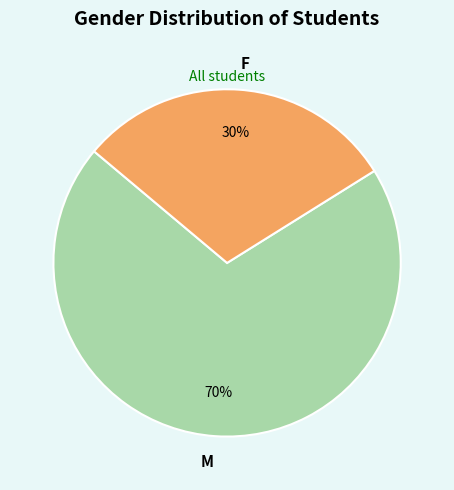

Count the number of slices in the pie.

2